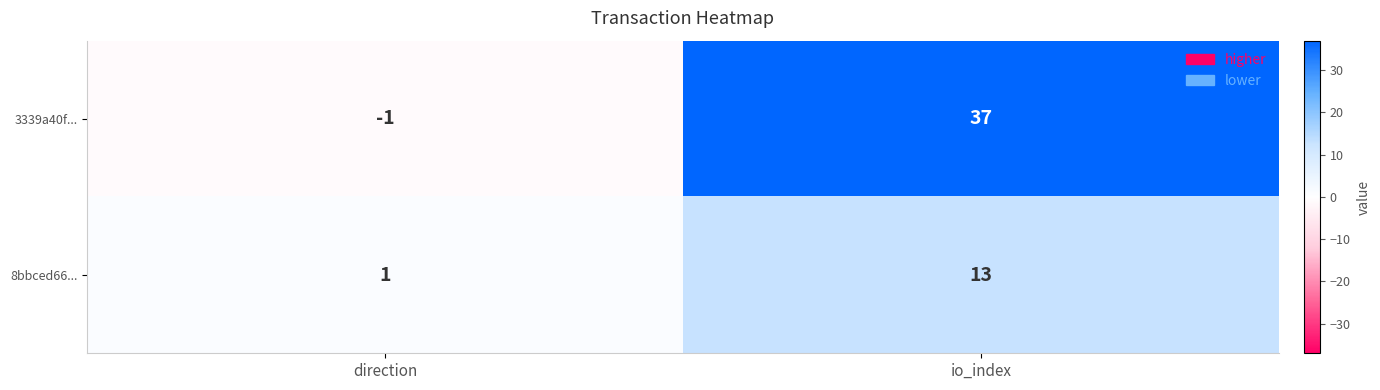

What is the average value of the 3339a40f... series?

18